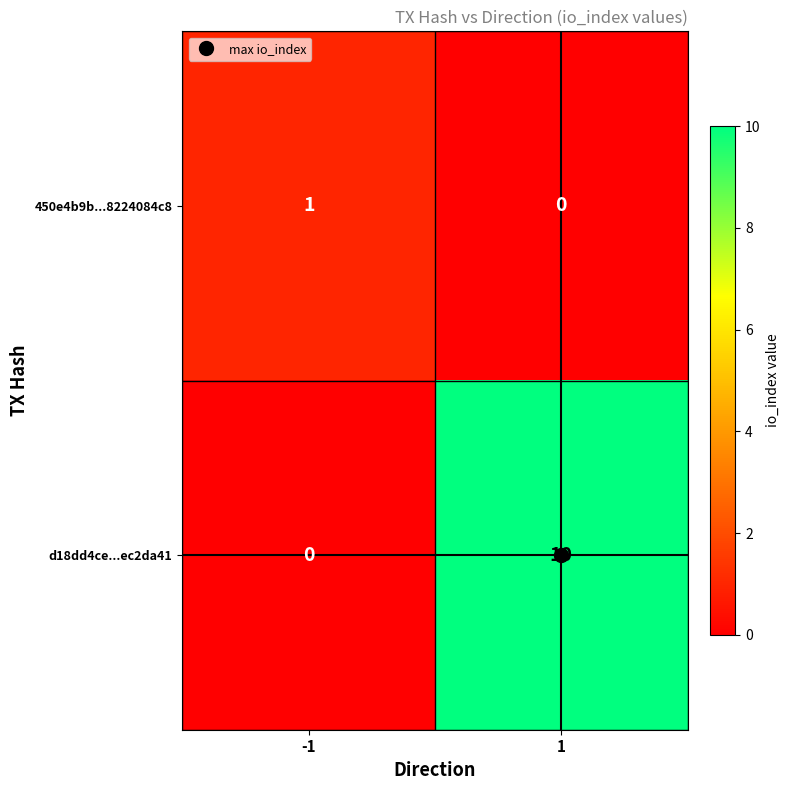

Rank the series by their maximum value, from lowest to highest.

450e4b9b...8224084c8, d18dd4ce...ec2da41